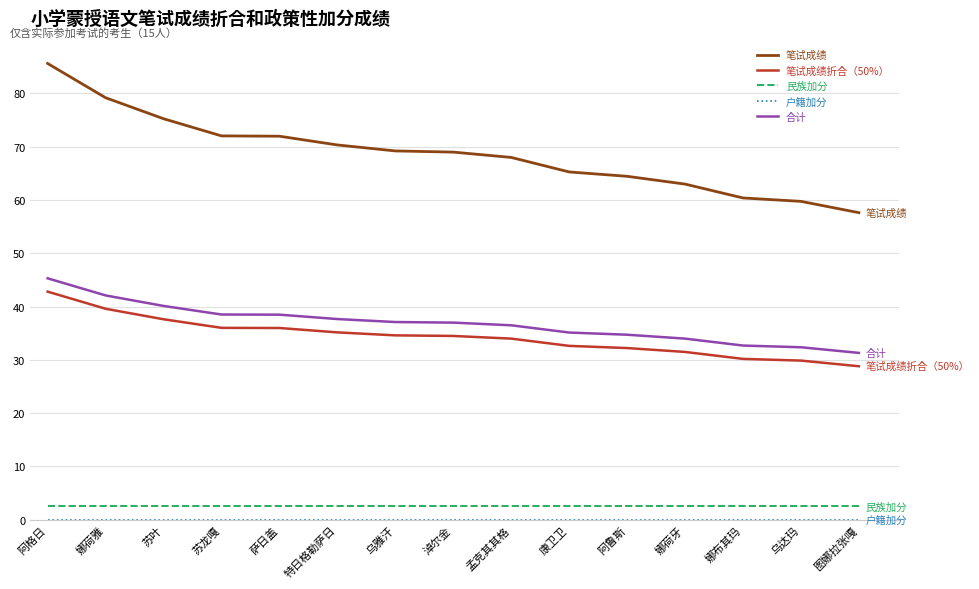

How many lines are shown in the chart?

5